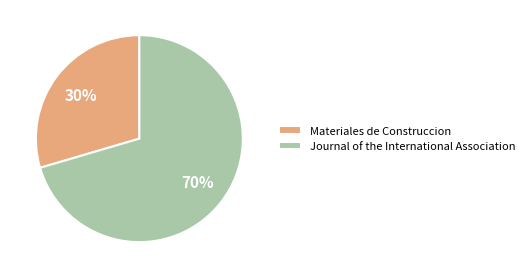

To the nearest percent, what is the average slice percentage?

50%